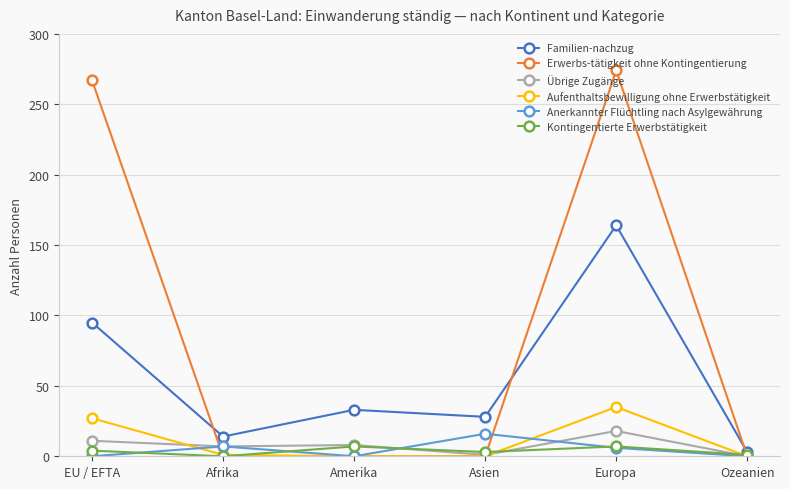

What is the approximate value of Familien-nachzug at Europa, to the nearest 50?

150